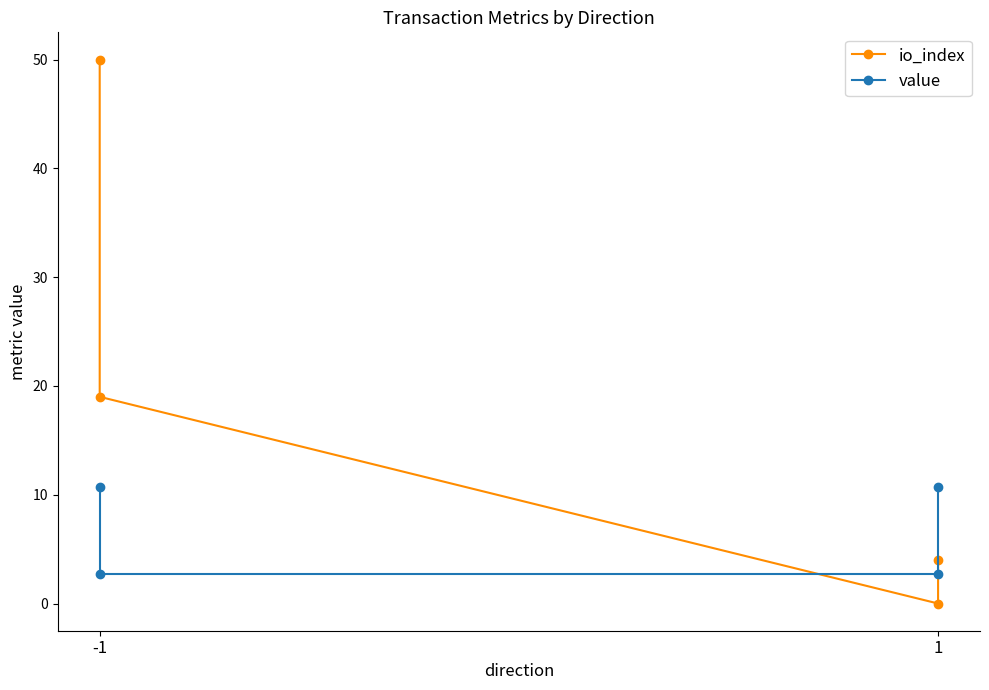

What is the sum of all value values?

26.8